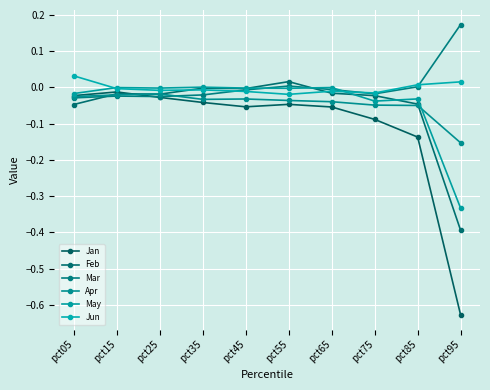

Does the chart have visible grid lines?

Yes